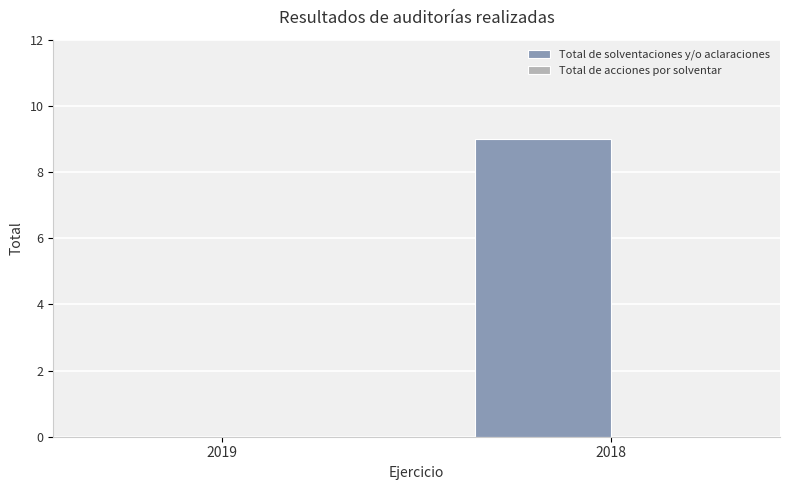

At which label is the value closest to 4?

2019